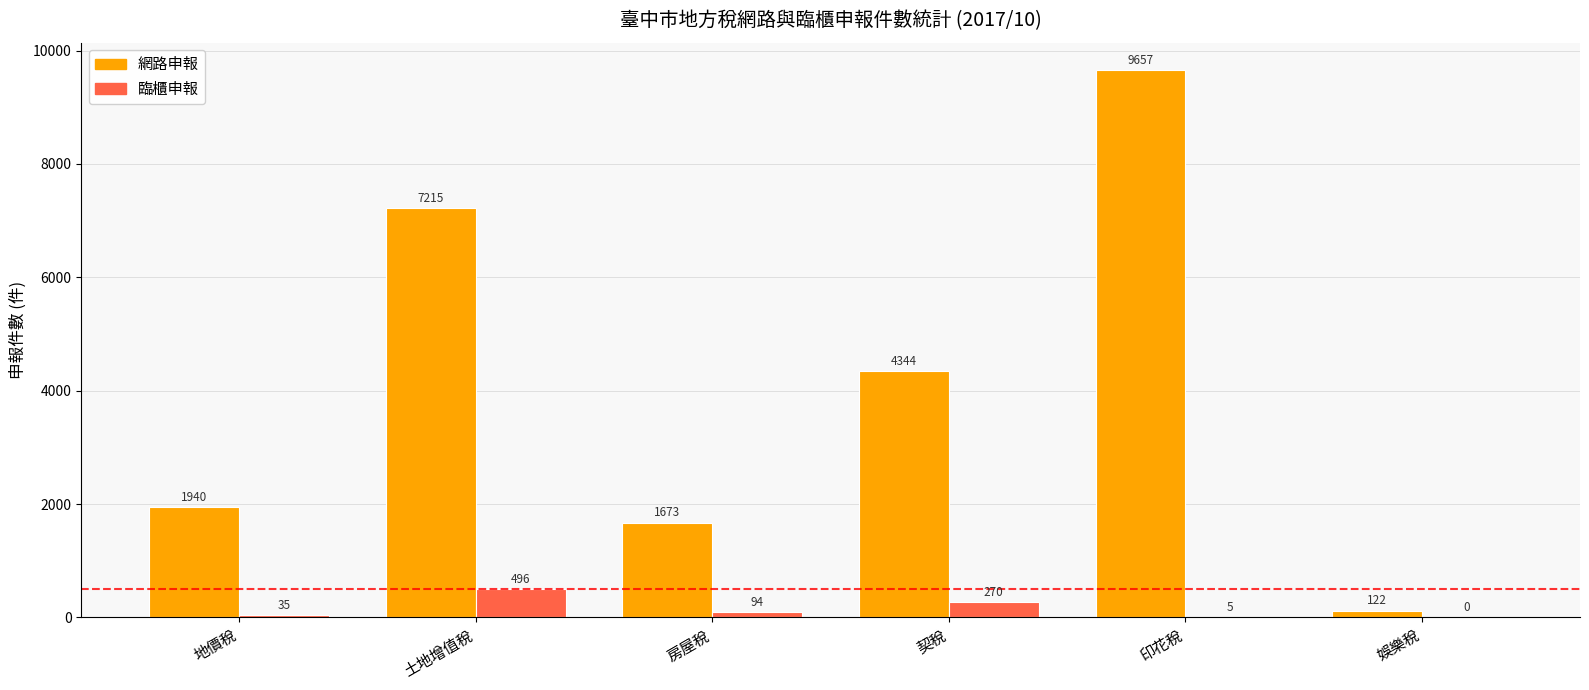

How many groups of bars are there?

6